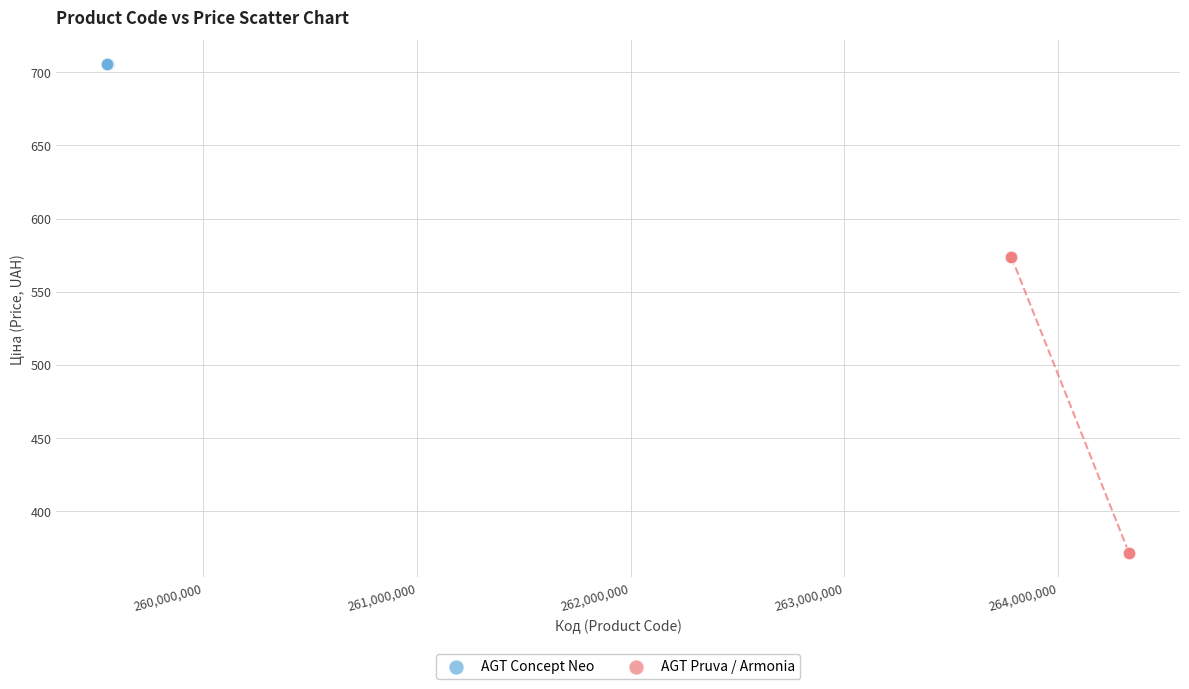

Which series reaches the minimum Y coordinate?

AGT Pruva / Armonia